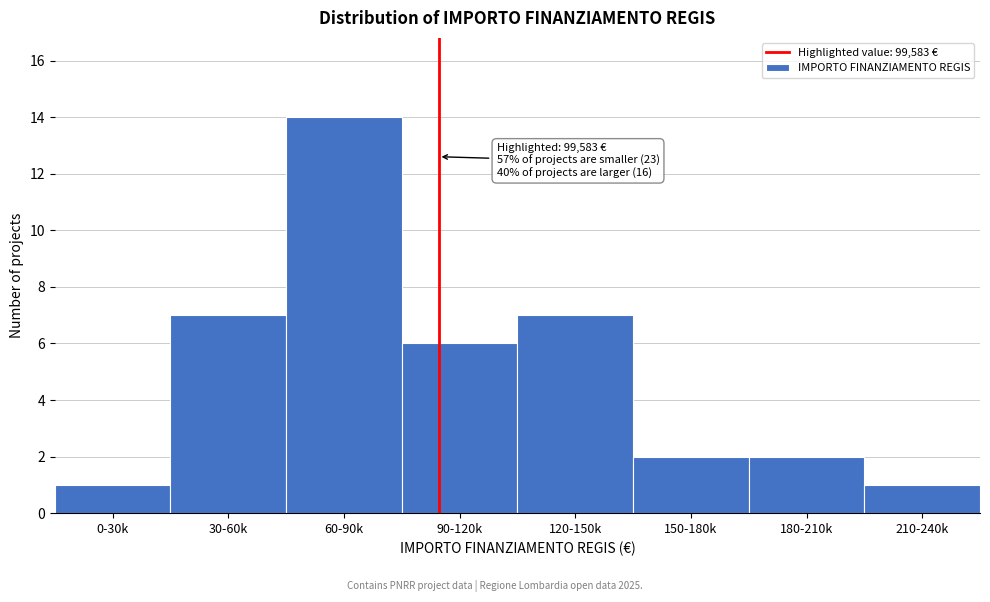

Reading left to right, list all the values displayed in this chart.

1	7	14	6	7	2	2	1